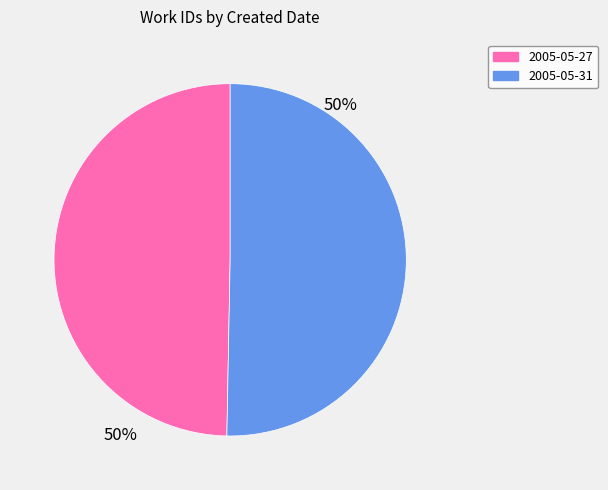

Is the sum of 2005-05-31 and 2005-05-27 greater than half?

Yes